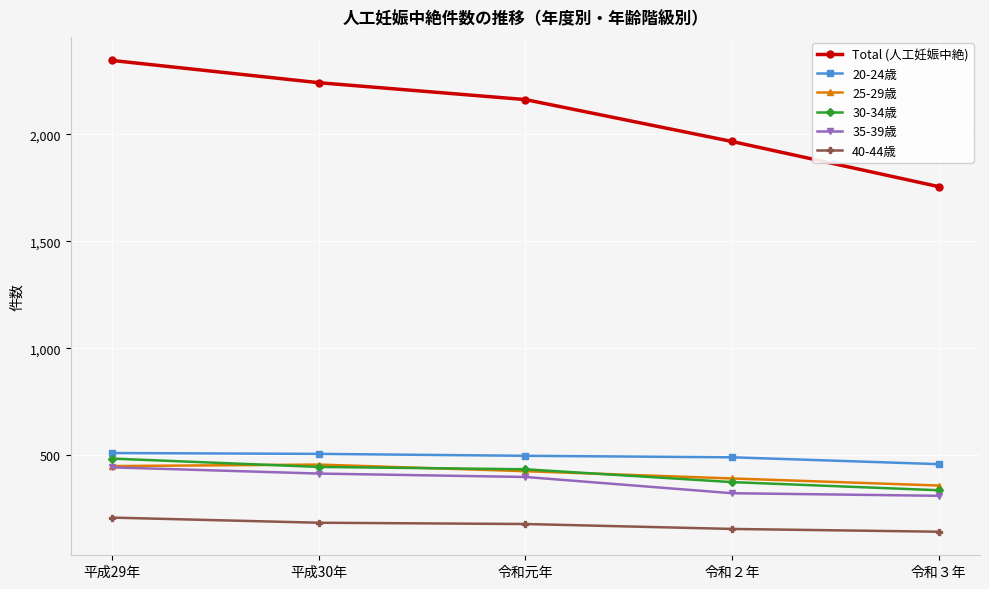

What is the sum of all 20-24歳 values?

2461